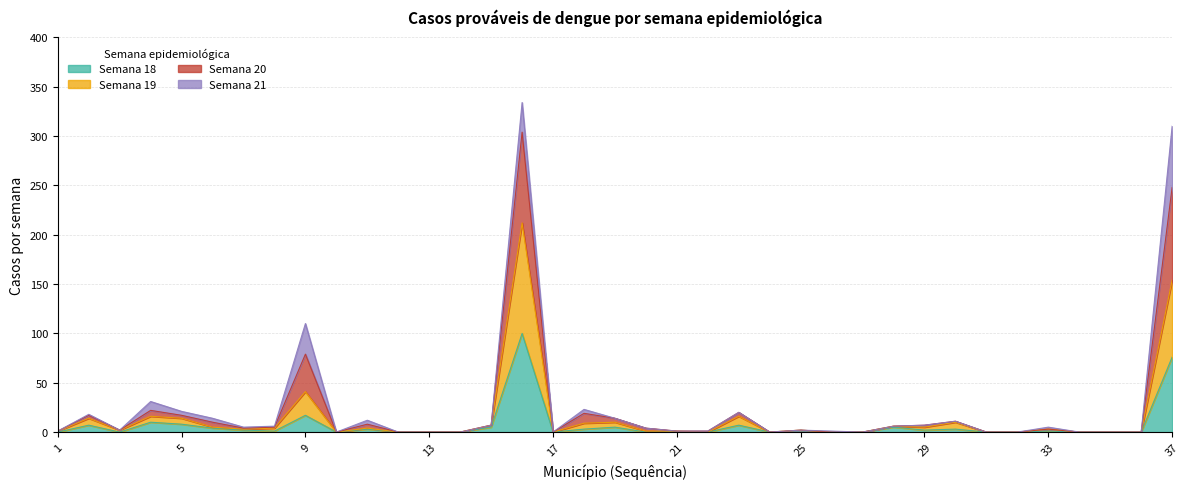

What is the maximum value for Semana 18?

100